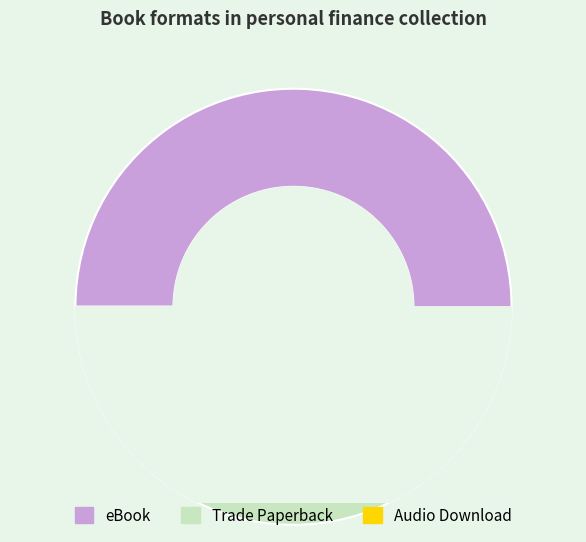

To the nearest percent, what is the difference between the Trade Paperback and Audio Download slice percentages?

27%